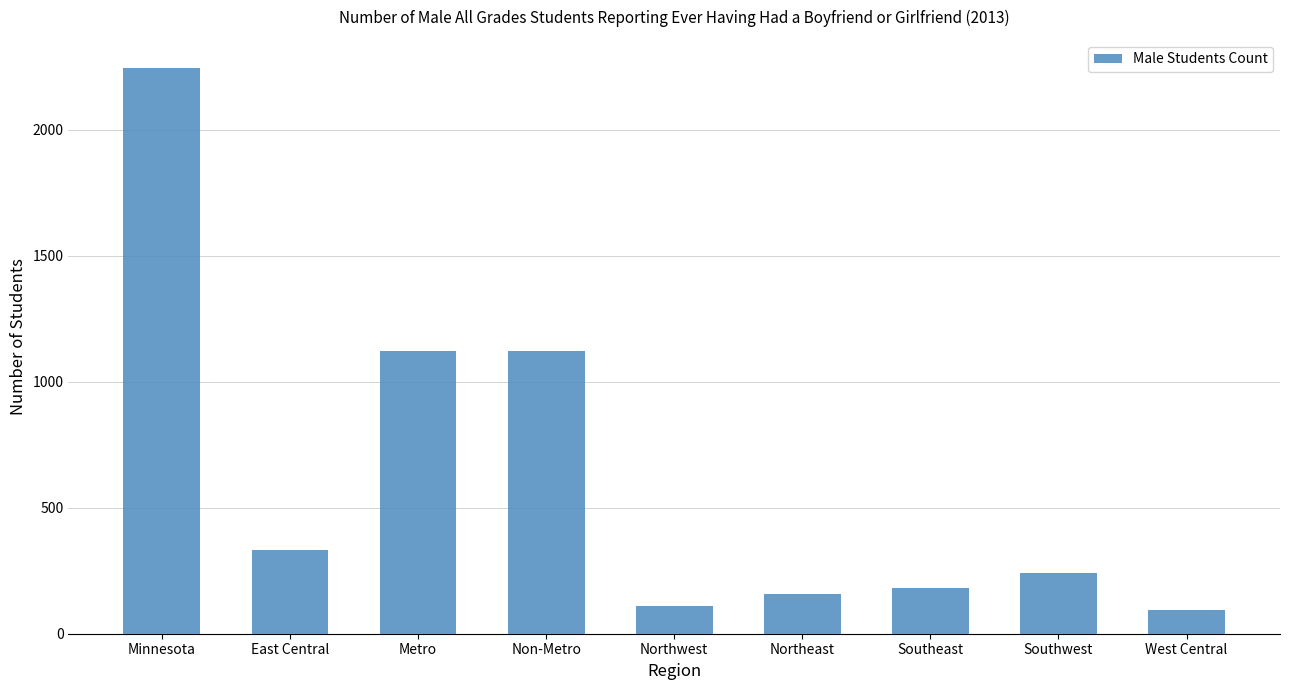

At which label does the data first exceed 243?

Minnesota